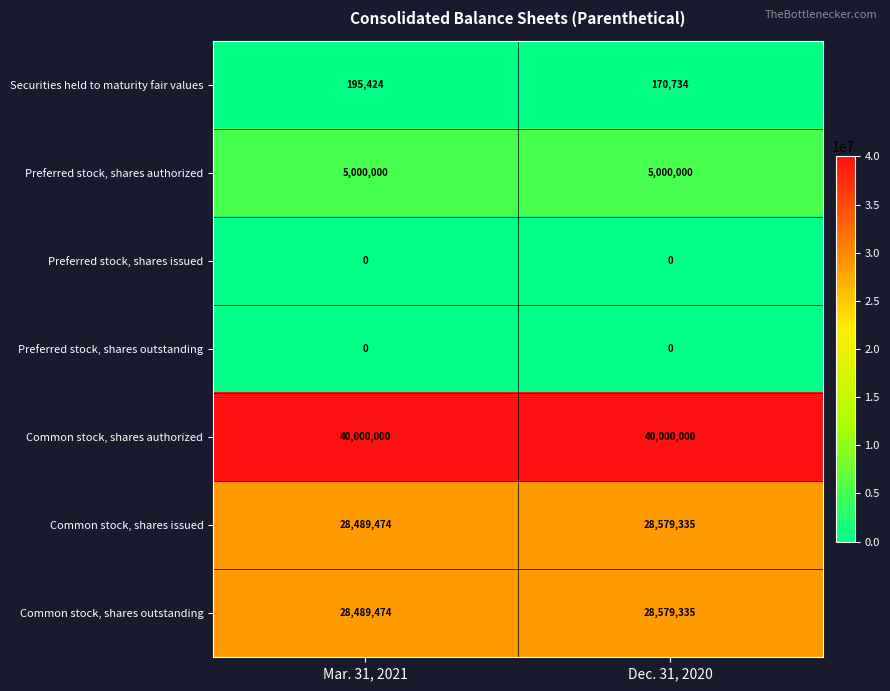

What is the maximum value for Common stock, shares outstanding?

28579335